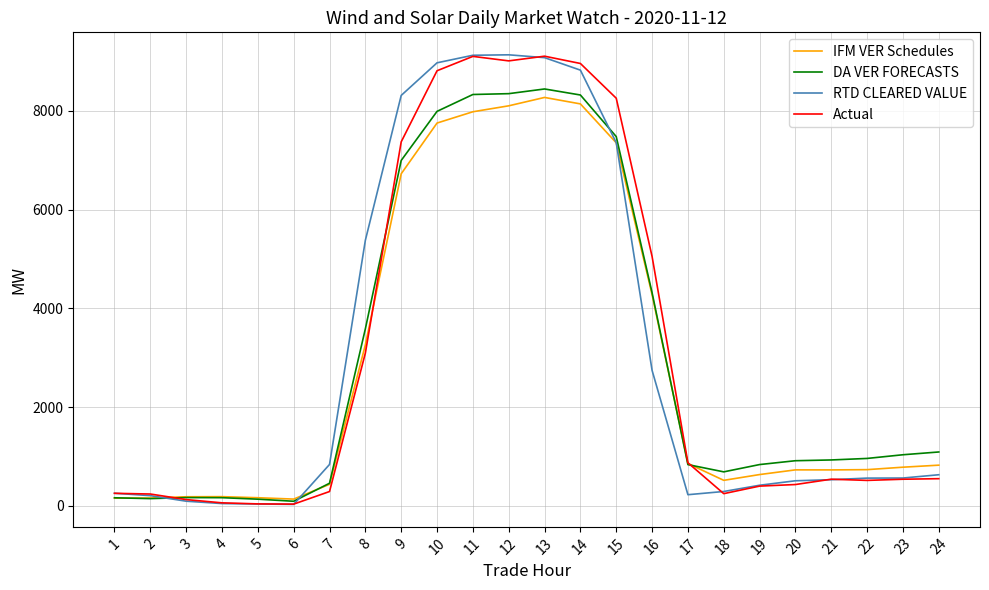

Which series changed the most between 3 and 21?

DA VER FORECASTS